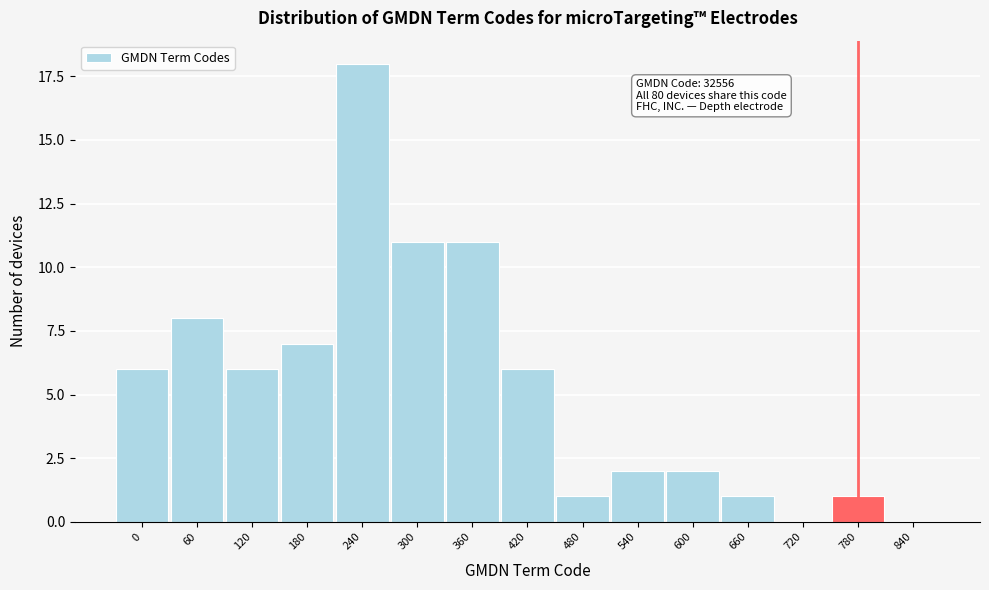

Reading left to right, what are all the values shown in this chart?

0=6	60=8	120=6	180=7	240=18	300=11	360=11	420=6	480=1	540=2	600=2	660=1	720=0	780=1	840=0